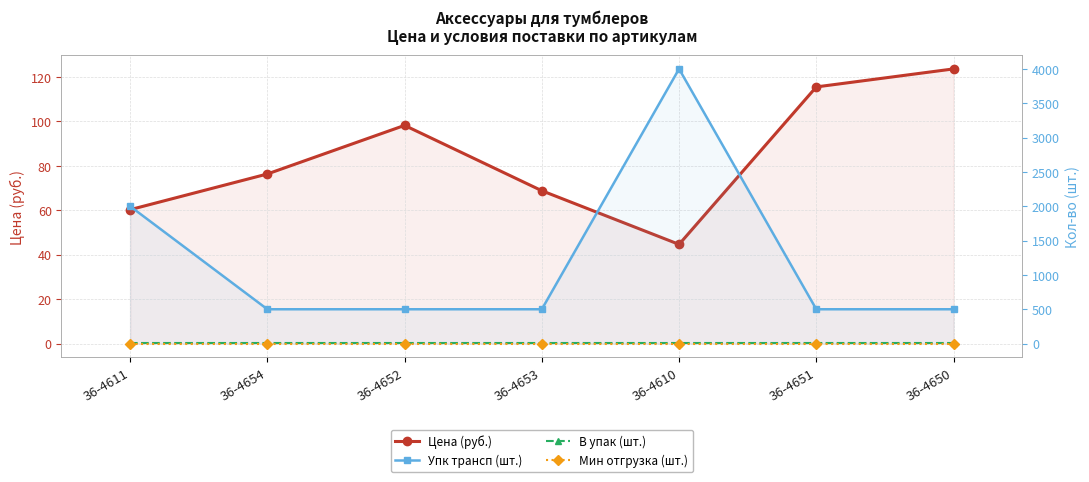

At which category is the sum across all series the highest?

36-4610